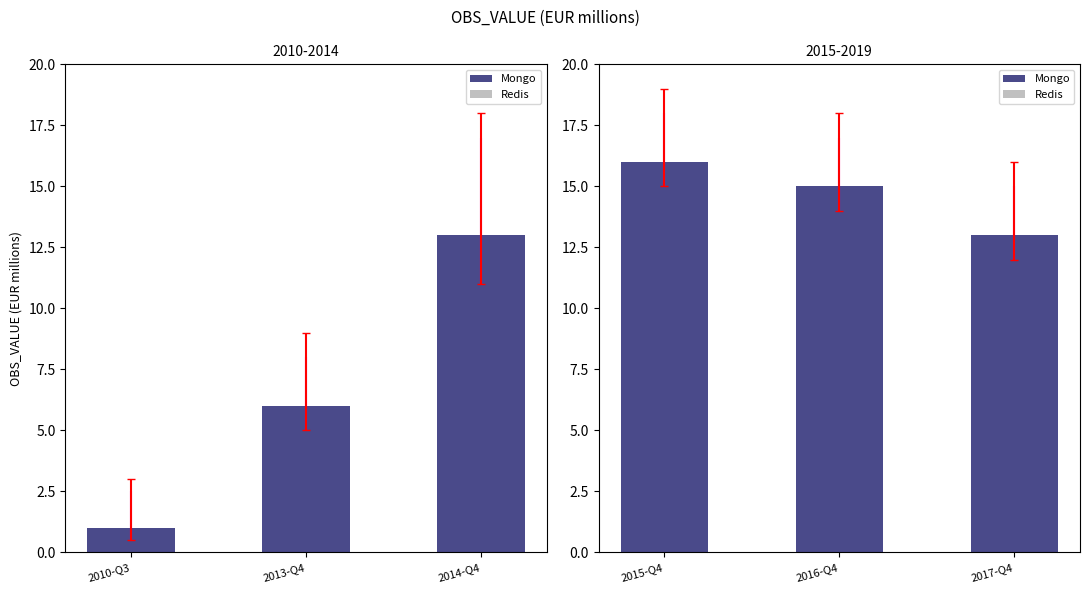

How many groups of bars are there?

3